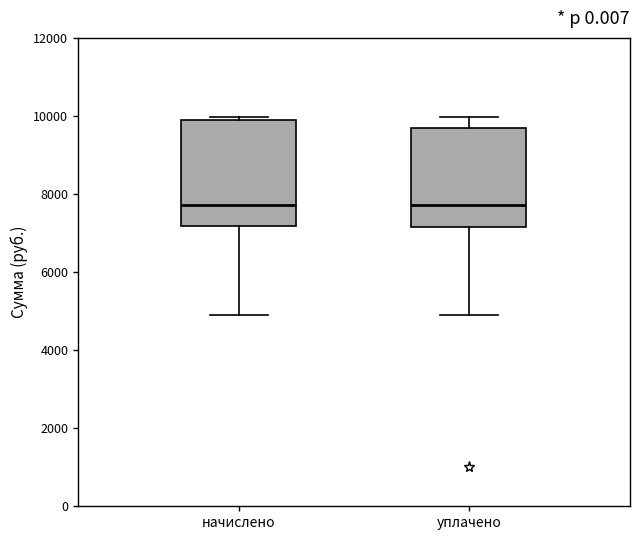

Reading left to right, read every box against the y-axis: the position of its median line, the range the box covers, and the ends of its whiskers. The values are not printed on the chart, so give them approximately, as read against the axis.

начислено: median 7800, box 7200 to 10000, whiskers 5000 to 10000 (just above the box's upper edge)
уплачено: median 7800, box 7200 to 9800, whiskers 5000 to 10000